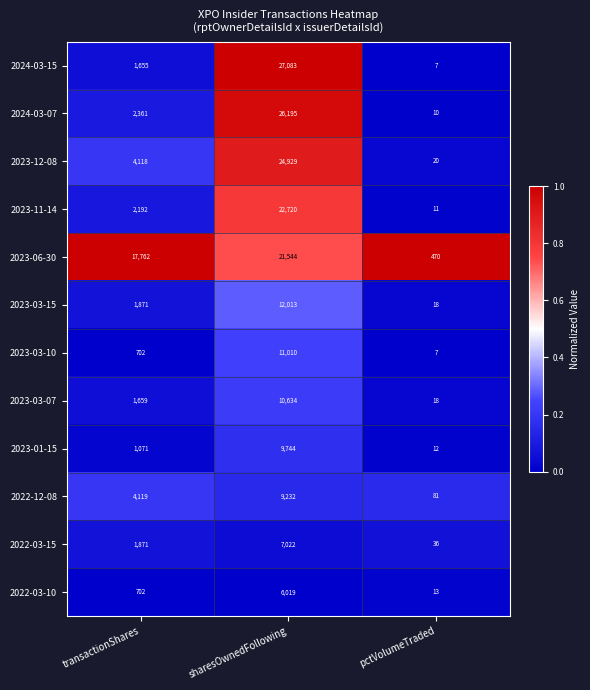

At which category is the sum across all series the highest?

sharesOwnedFollowing